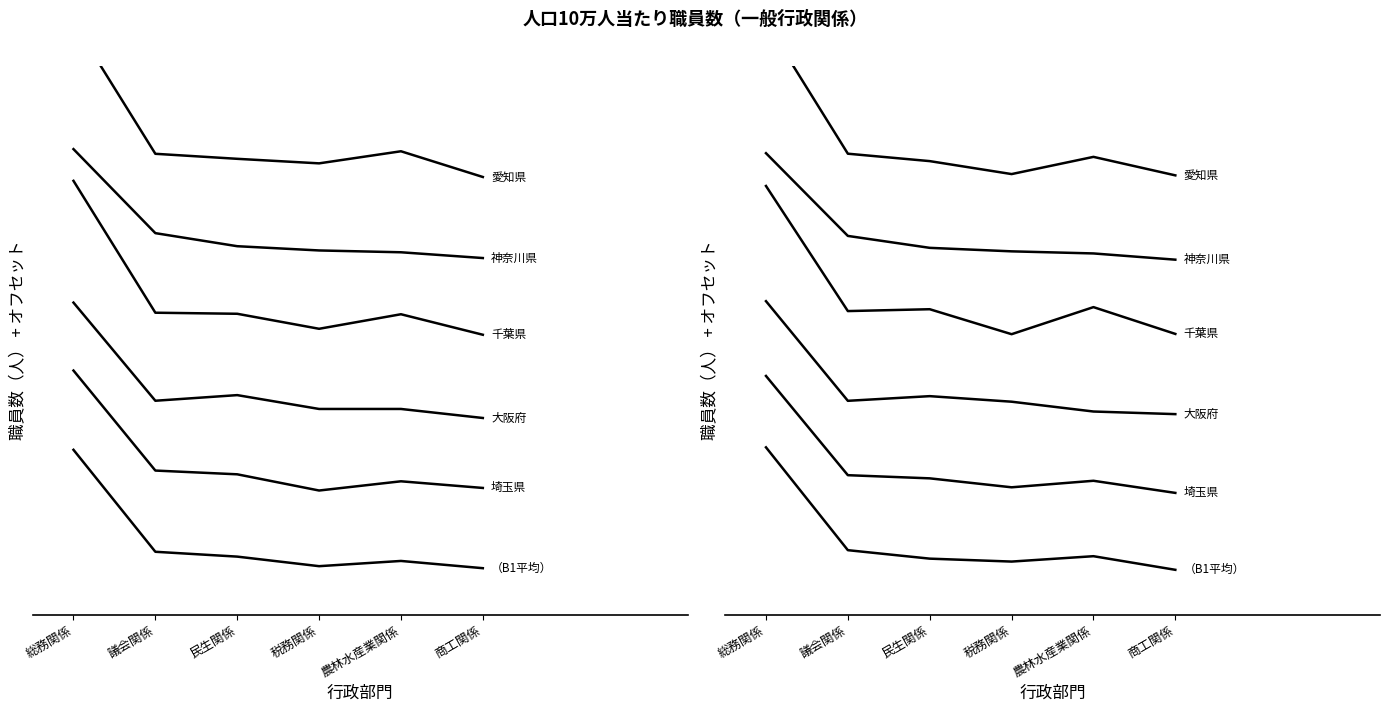

How many interior local valleys does the 愛知県 series have?

1